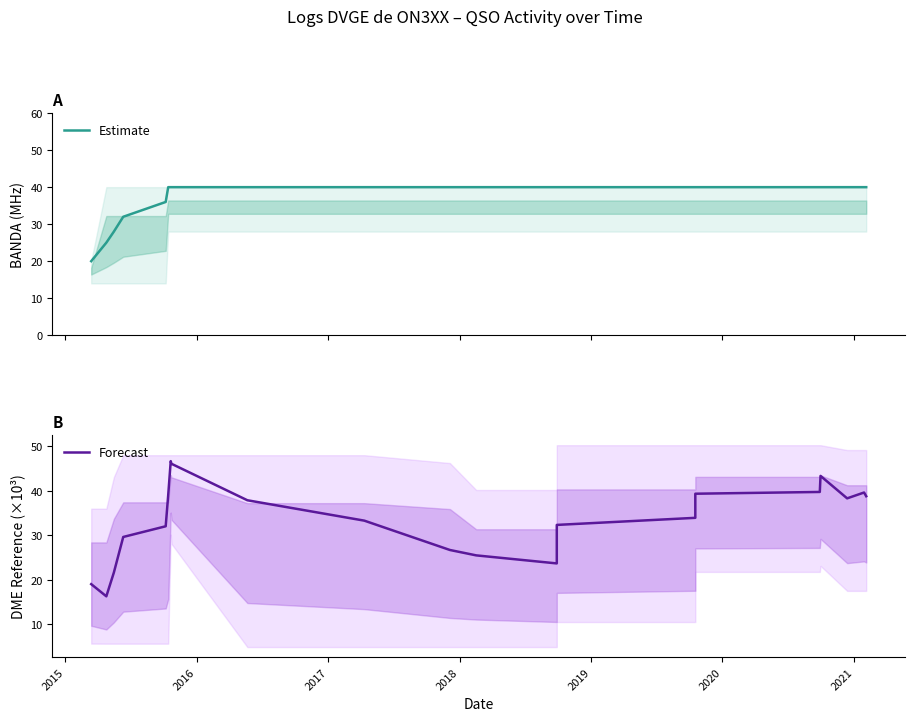

Does the chart display data point markers on the line(s)?

No